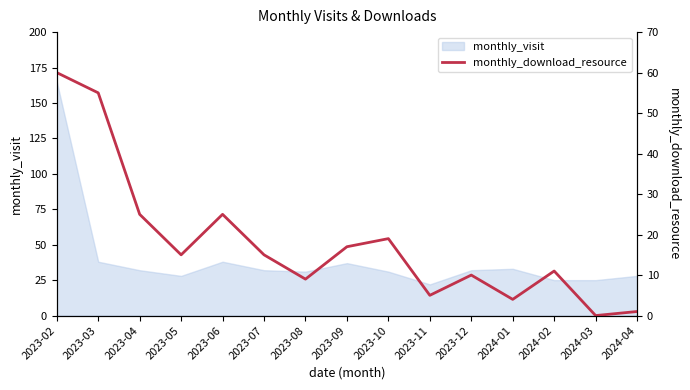

Where is the data nearest to the value 30?

2023-04